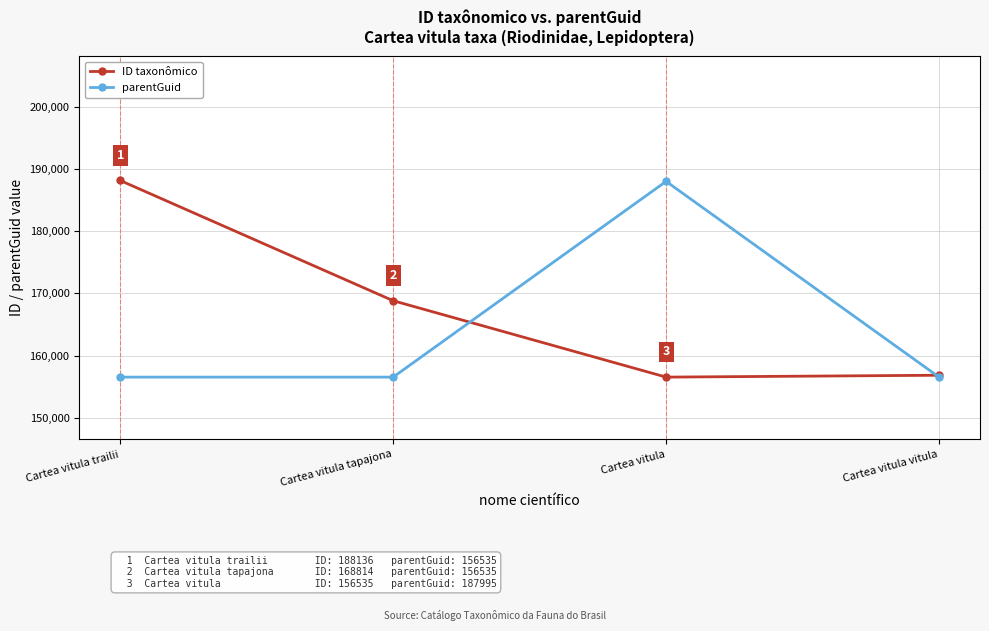

At Cartea vitula tapajona, list the series in order from largest to smallest.

ID taxonômico, parentGuid